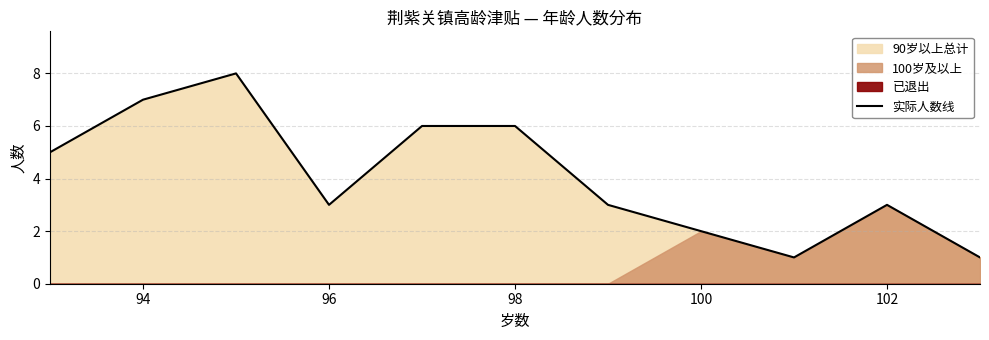

What is the maximum value for 实际人数线?

8